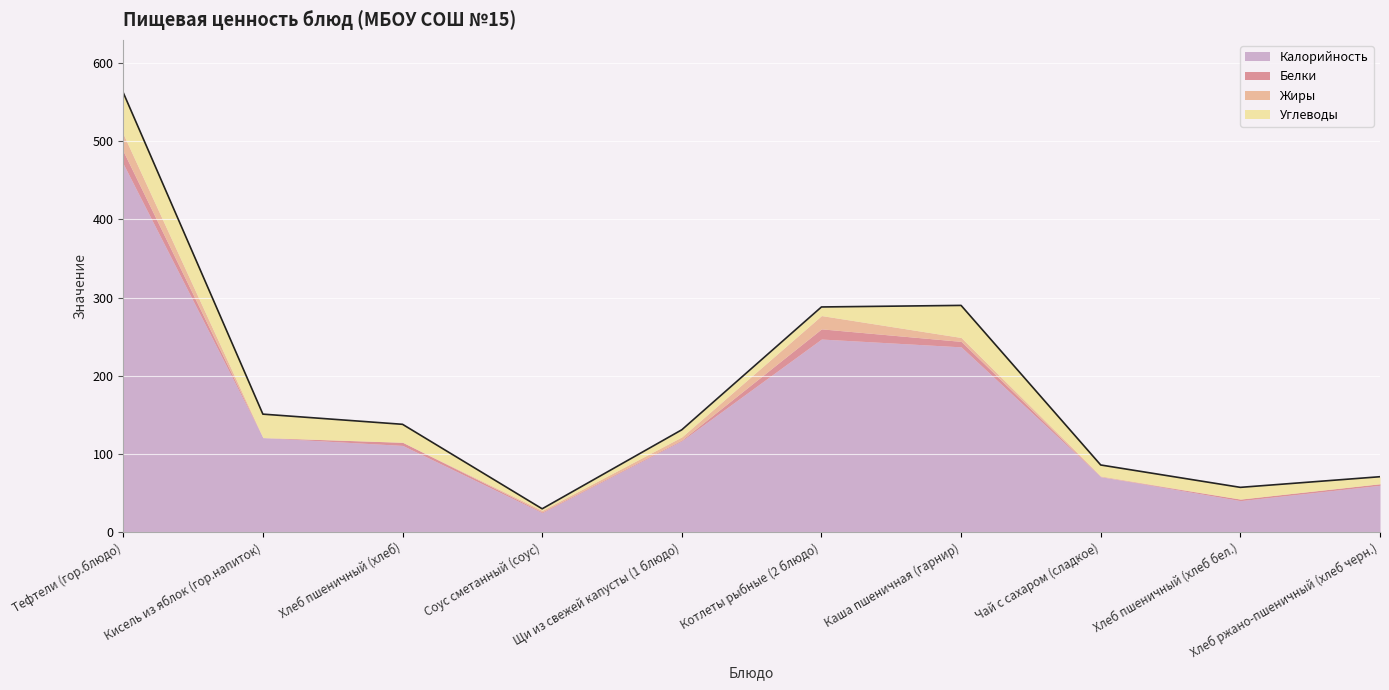

Reading left to right, list all the values displayed in this chart.

Калорийность: 471.0	121.0	111.0	25.0	117.0	247.0	237.0	71.0	40.4	60.0
Белки: 16.0	0.0	4.0	1.0	1.0	13.0	7.0	0.0	2.0	2.0
Жиры: 22.0	0.0	0.0	2.0	4.0	17.0	5.0	1.0	0.0	0.0
Углеводы: 53.0	30.0	23.0	2.0	9.0	11.0	41.0	14.0	15.0	9.0